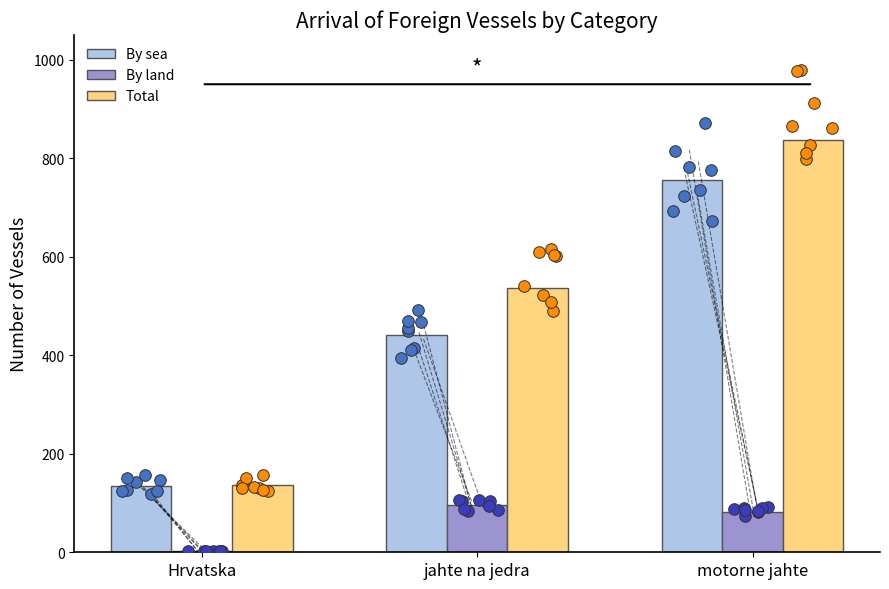

Which series contains the lowest Y value?

By land